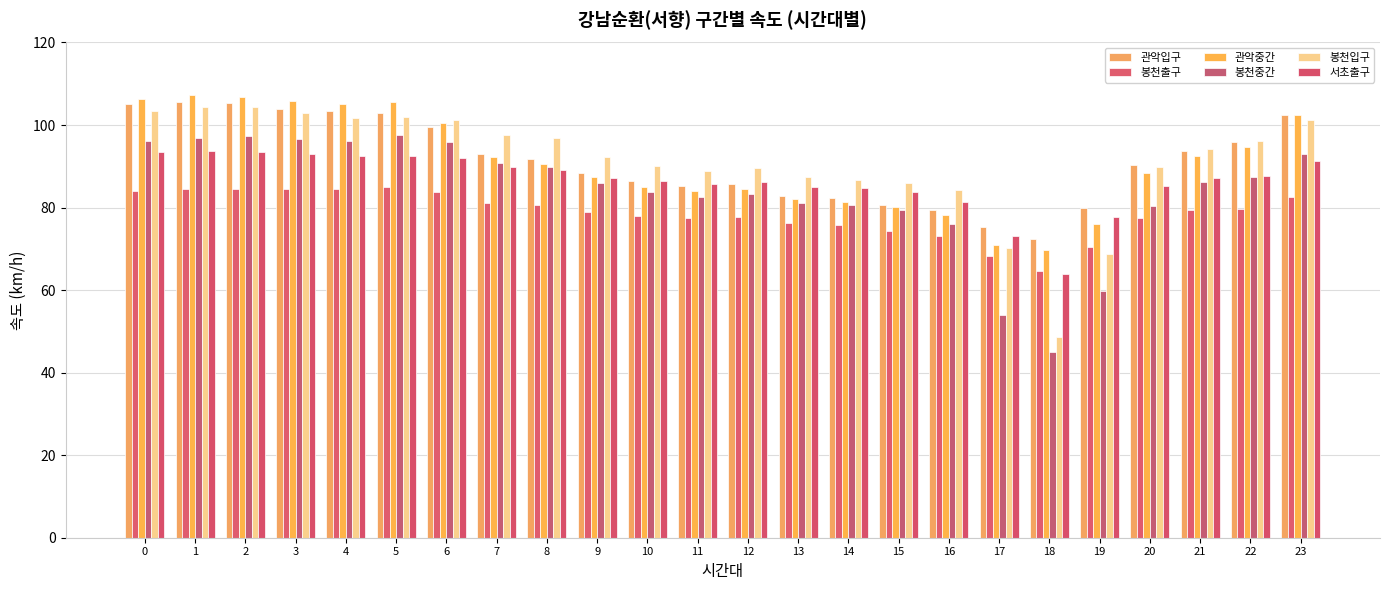

What is the value of the 서초출구 bar at the 4th from the left?

92.9